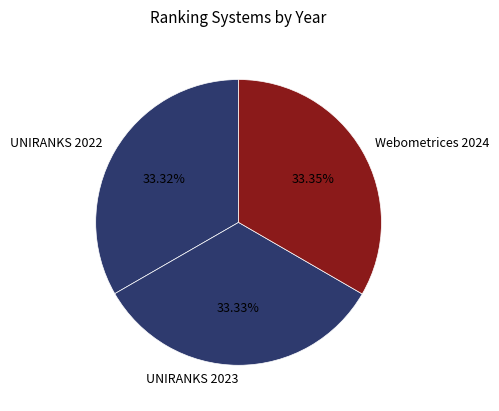

What is the ratio of the value at Webometrices 2024 to the value at UNIRANKS 2023?

1.0